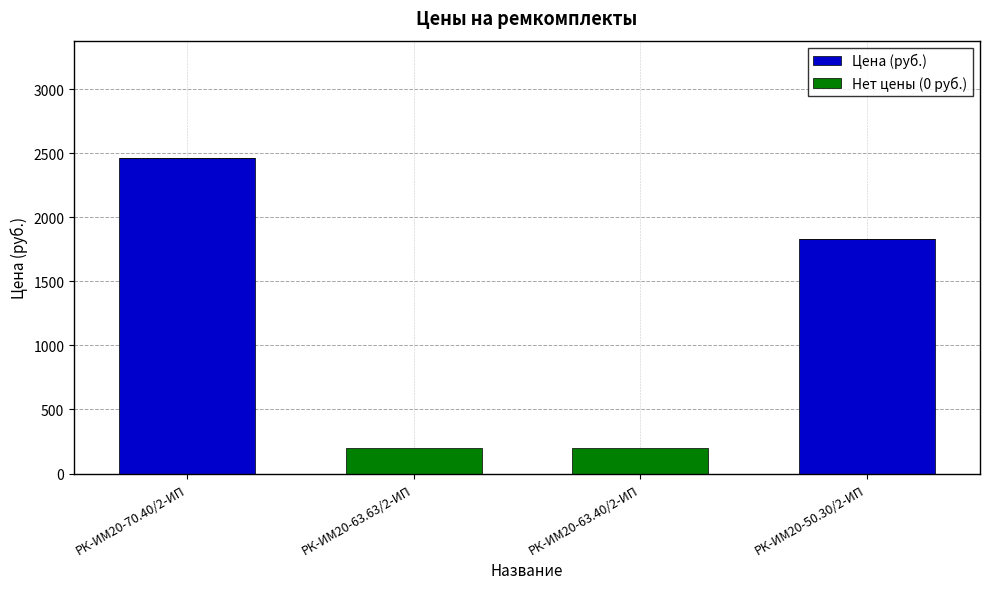

What is the sum of the Цена (руб.) values at РК-ИМ20-70.40/2-ИП and РК-ИМ20-63.63/2-ИП?

2461.7